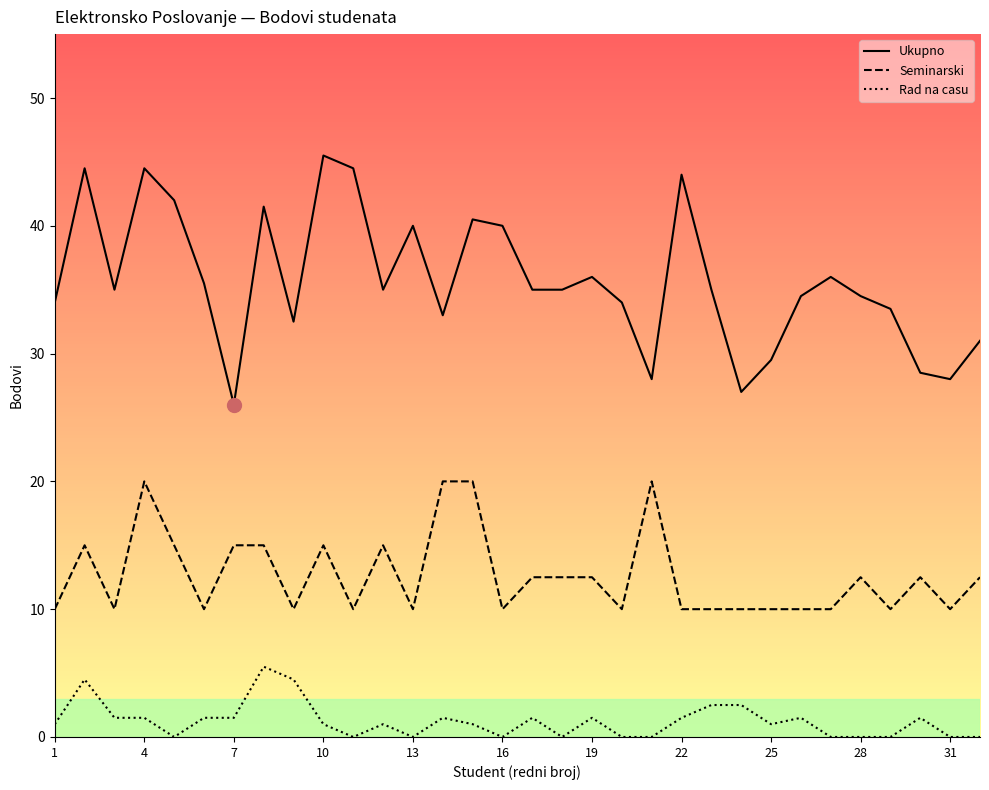

What is the maximum value shown in the chart?

45.5